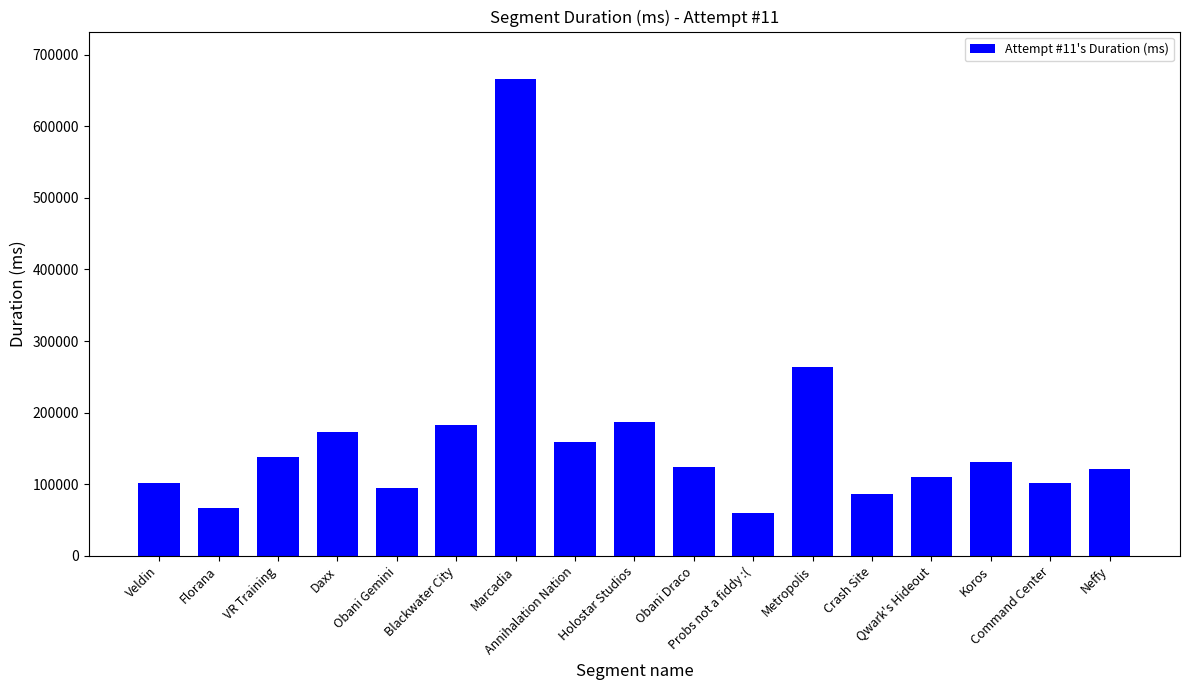

What is the smallest value displayed?

60257